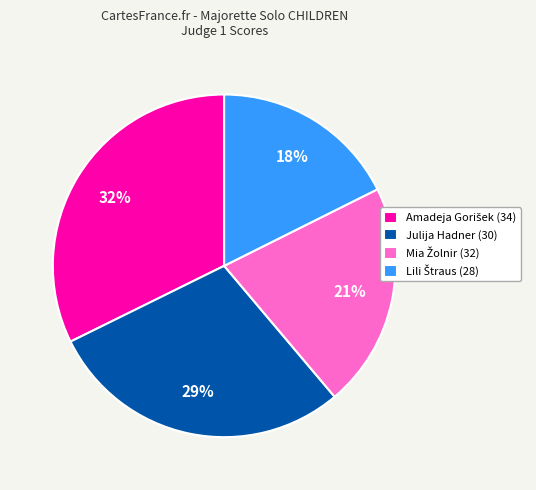

Count the number of slices in the pie.

4